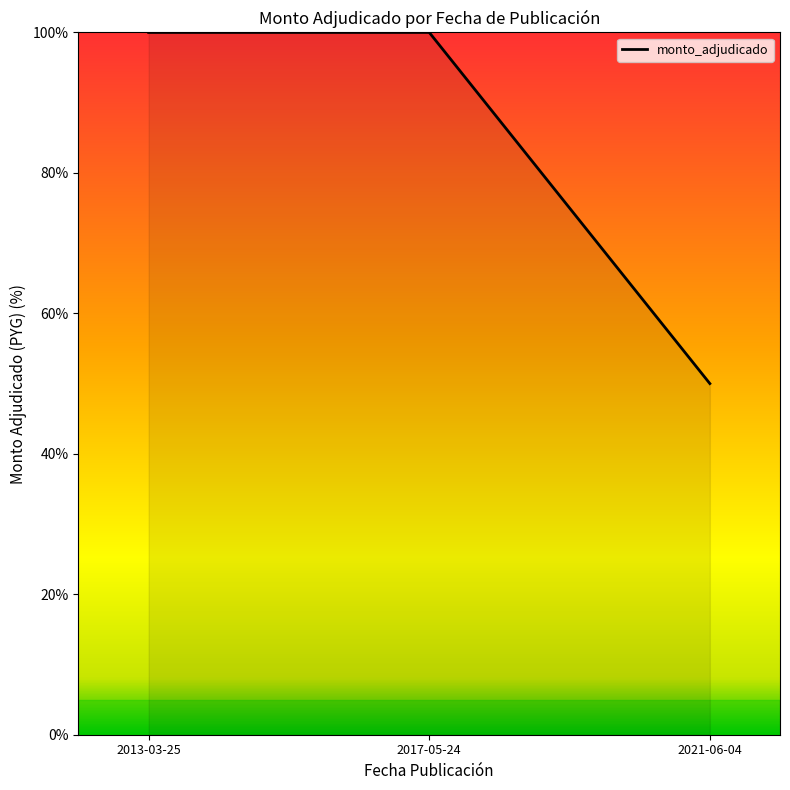

What is the approximate value at 2013-03-25, to the nearest 5?

100